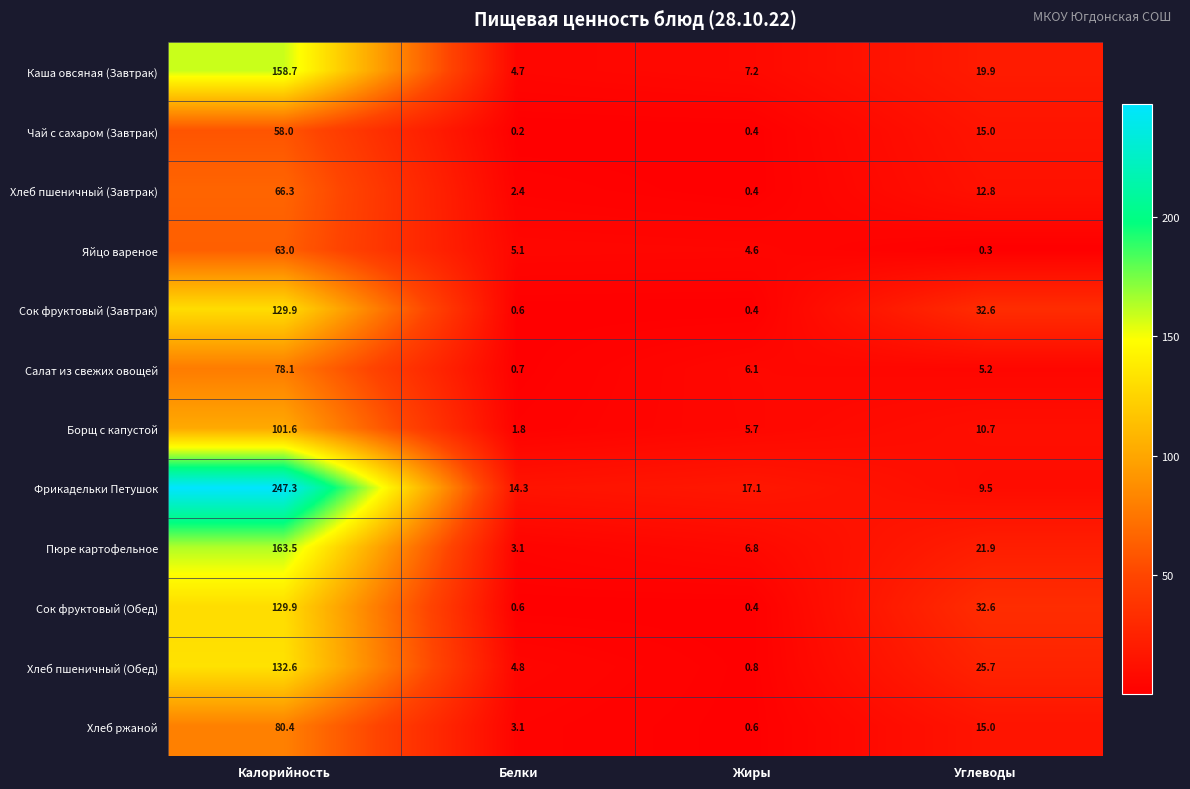

What is the difference between the second highest and second lowest values in the Фрикадельки Петушок series?

2.8